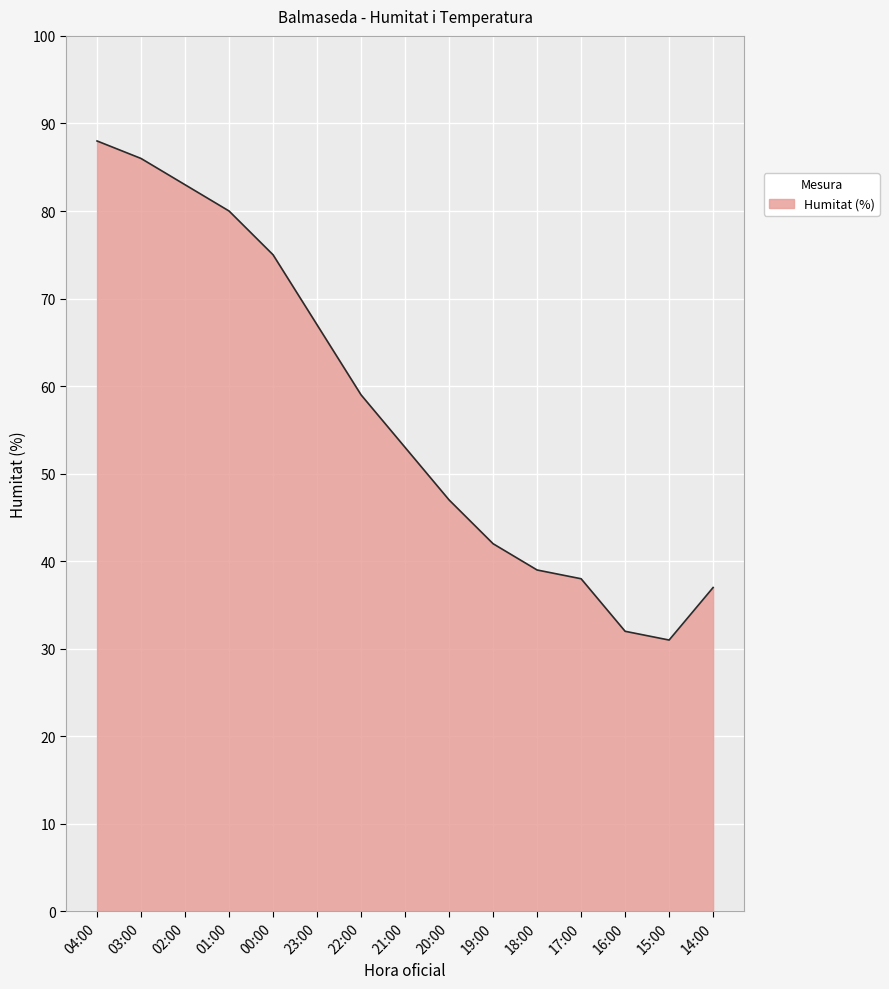

What is the sum of all values?

857